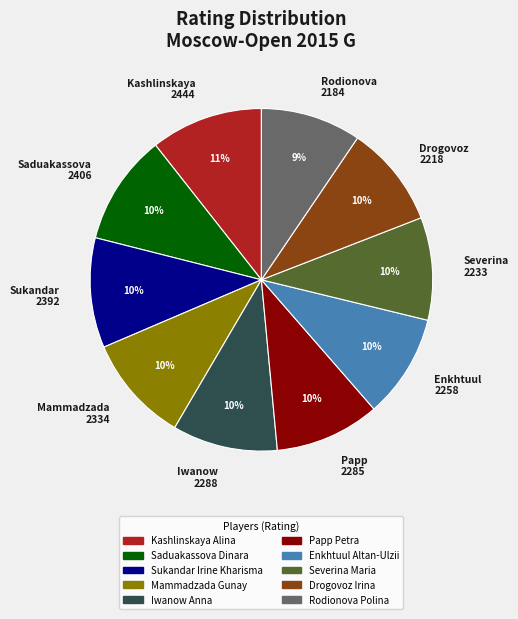

True or false: Rodionova Polina accounts for 9% of the total.

True